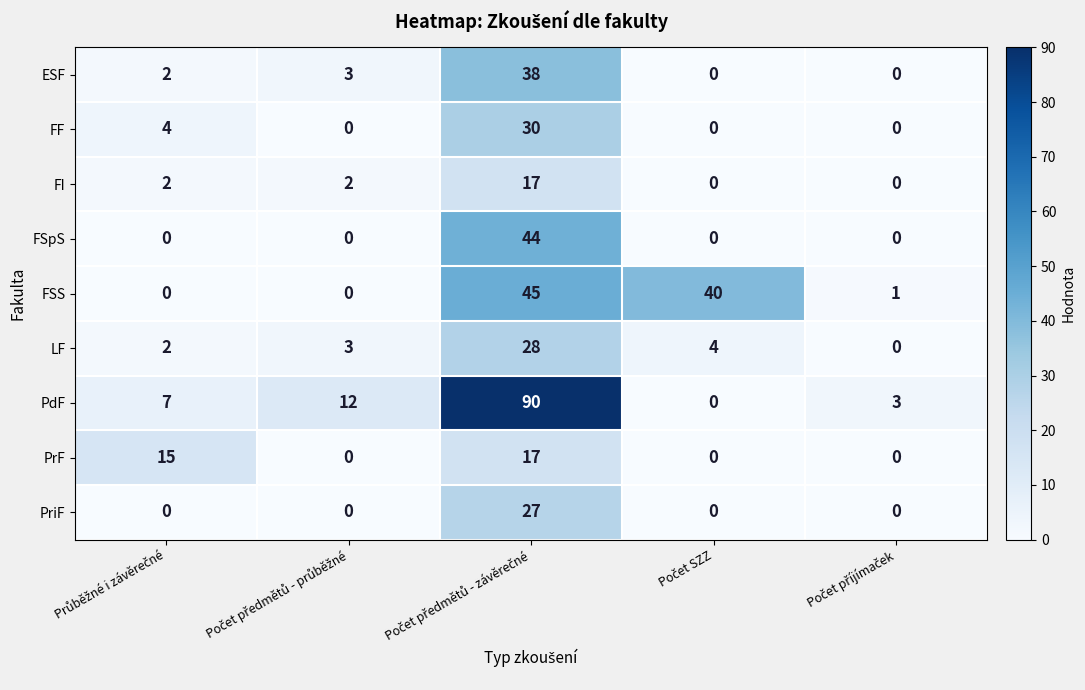

What is the difference between the maximum and minimum values in the PrF series?

17